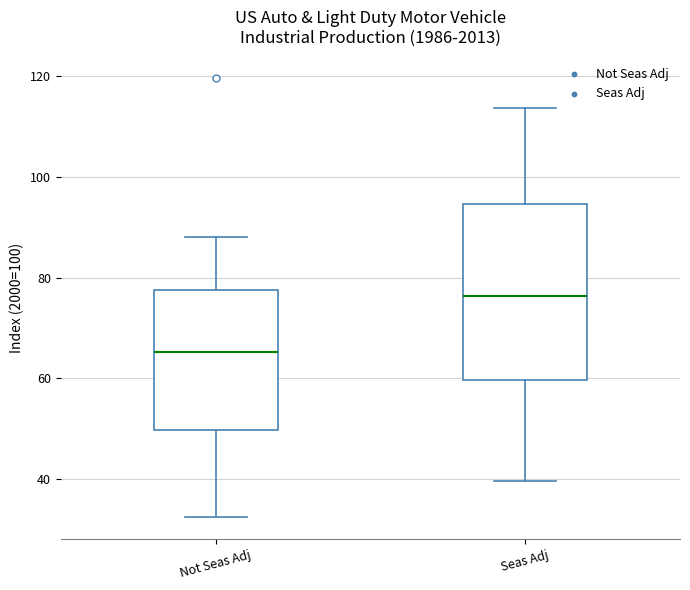

Which box has the highest median line?

Seas Adj